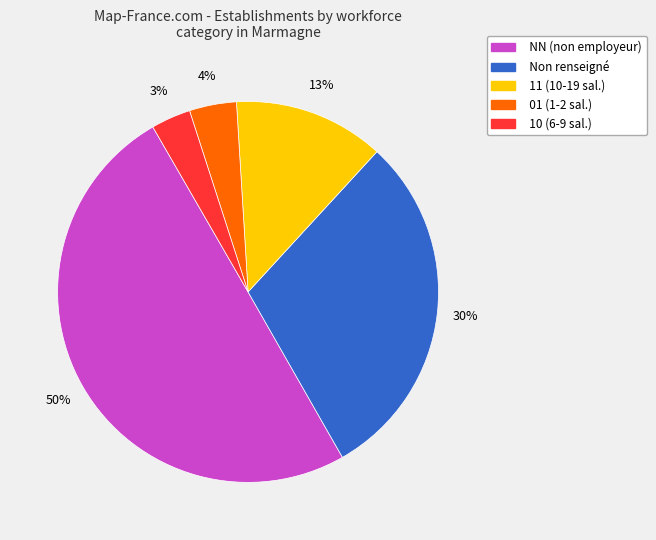

To the nearest percent, what is the average slice percentage?

20%